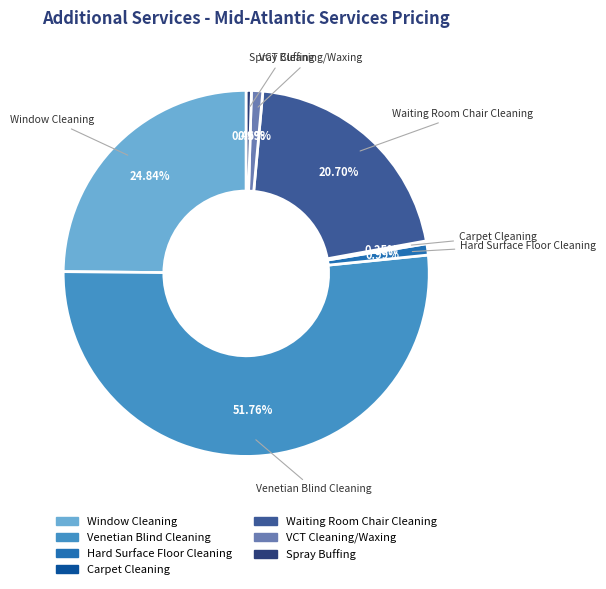

Is it true that Venetian Blind Cleaning is 52% of the pie?

True